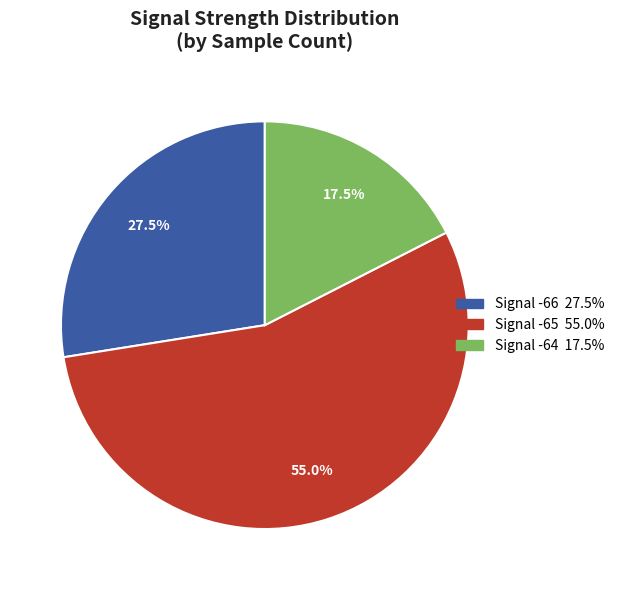

Is there a majority slice in this chart?

Yes